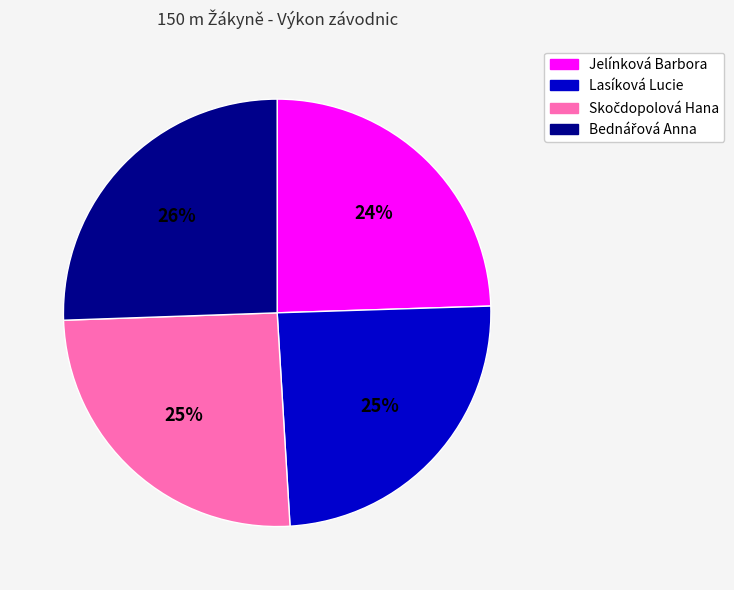

Is there a majority slice in this chart?

No